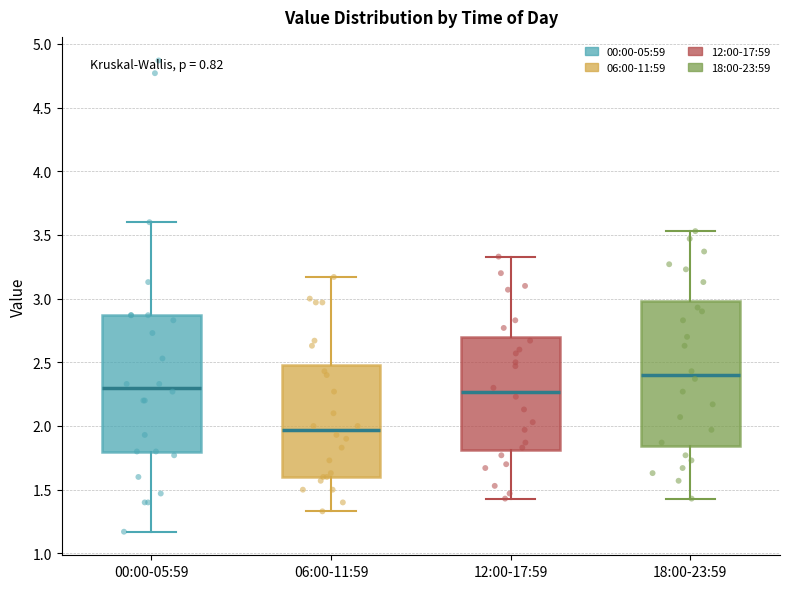

Which box's median line is the lowest?

06:00-11:59